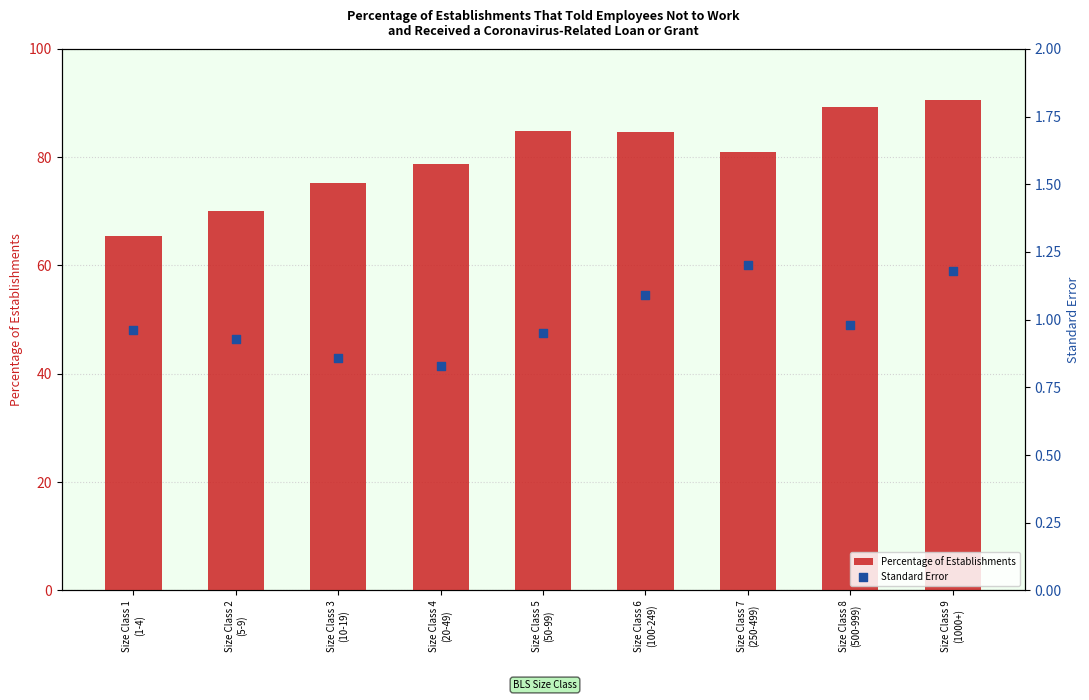

What is the total value across all series at Size Class 6
(100-249)?

85.7